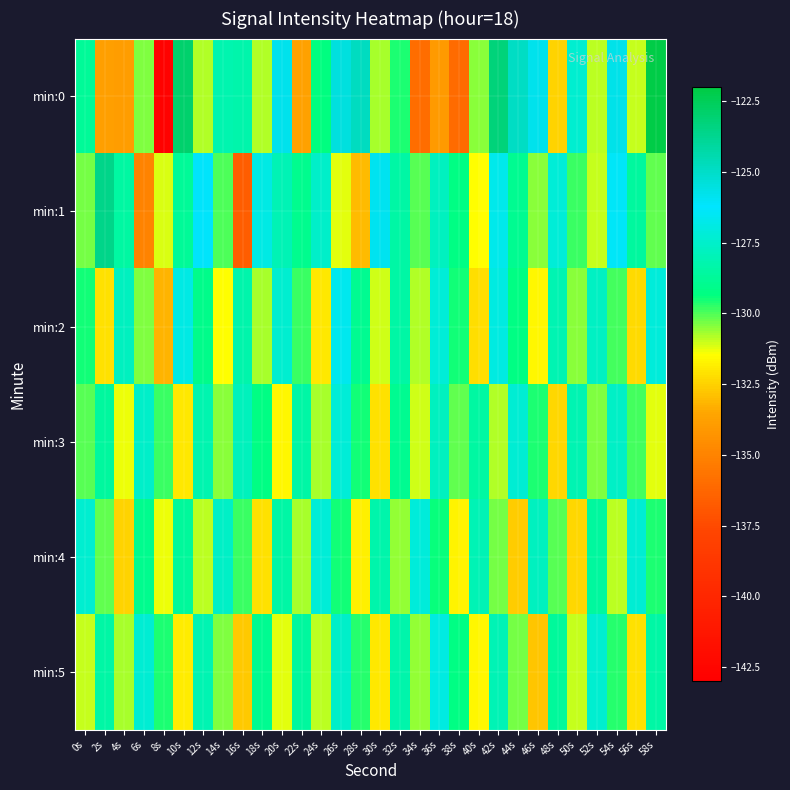

Rank the series at 34s from lowest to highest value.

min:0, min:3, min:2, min:5, min:1, min:4